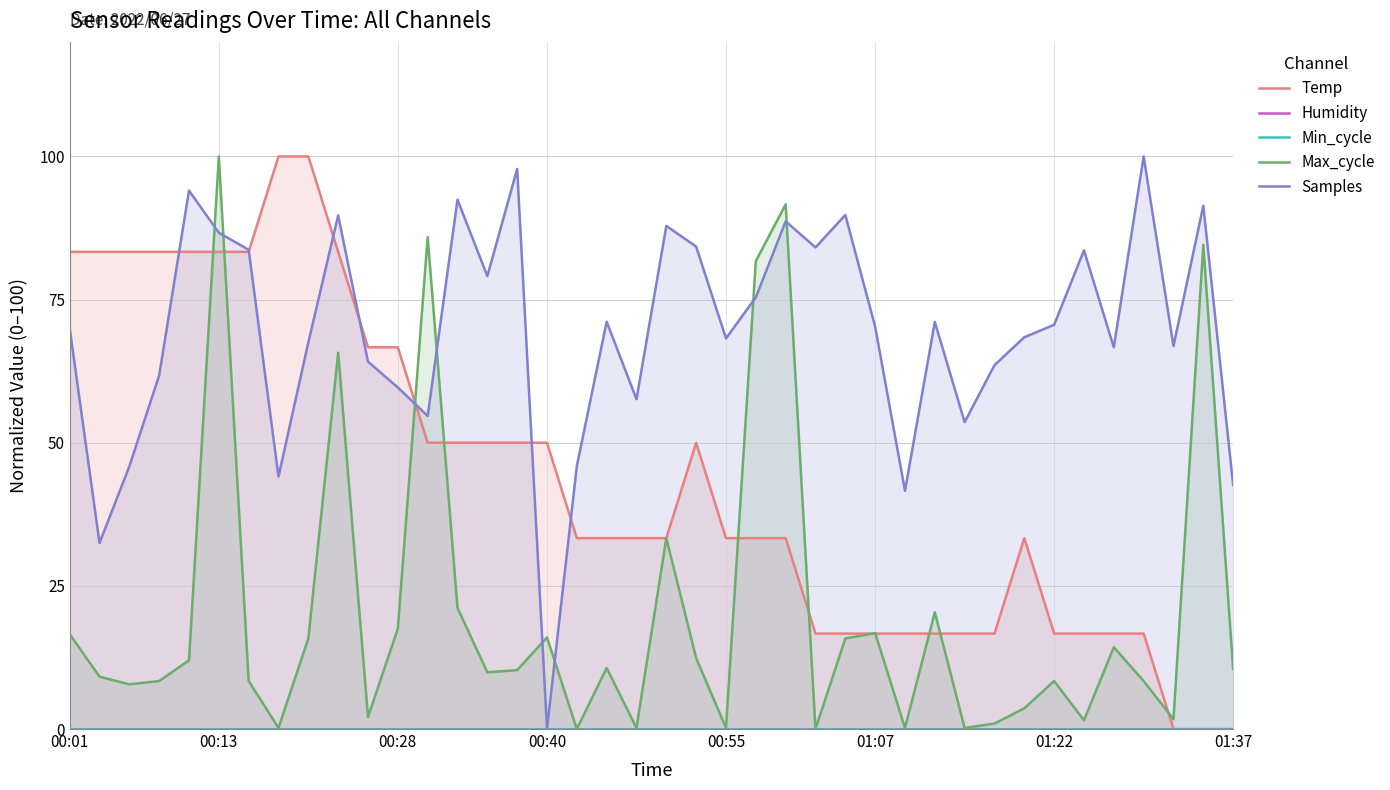

The value of Max_cycle at 15 is 10.3. True or false?

True